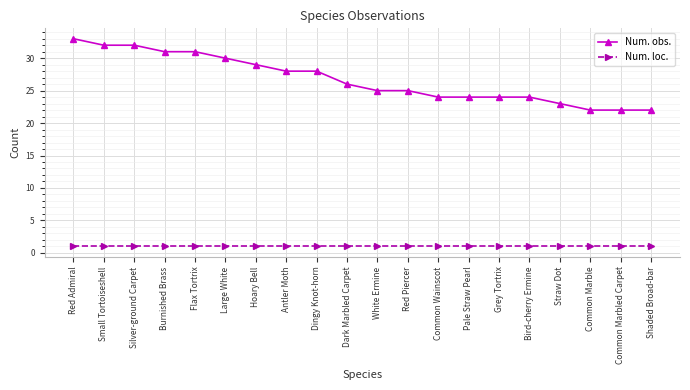

What is the value of the Num. obs. point at the 3rd from the left?

32